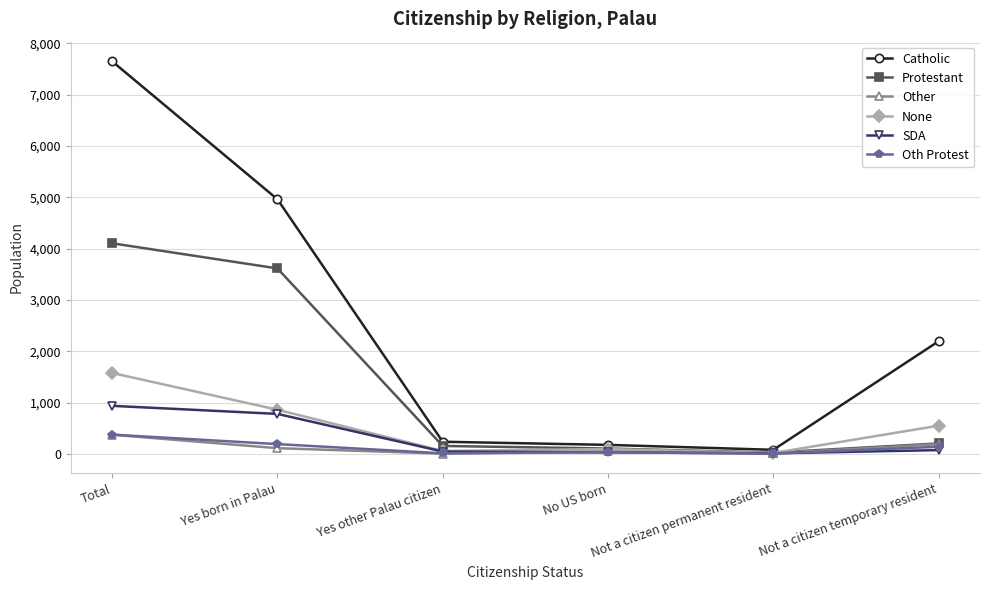

What is the label of the 6th point from the right?

Total